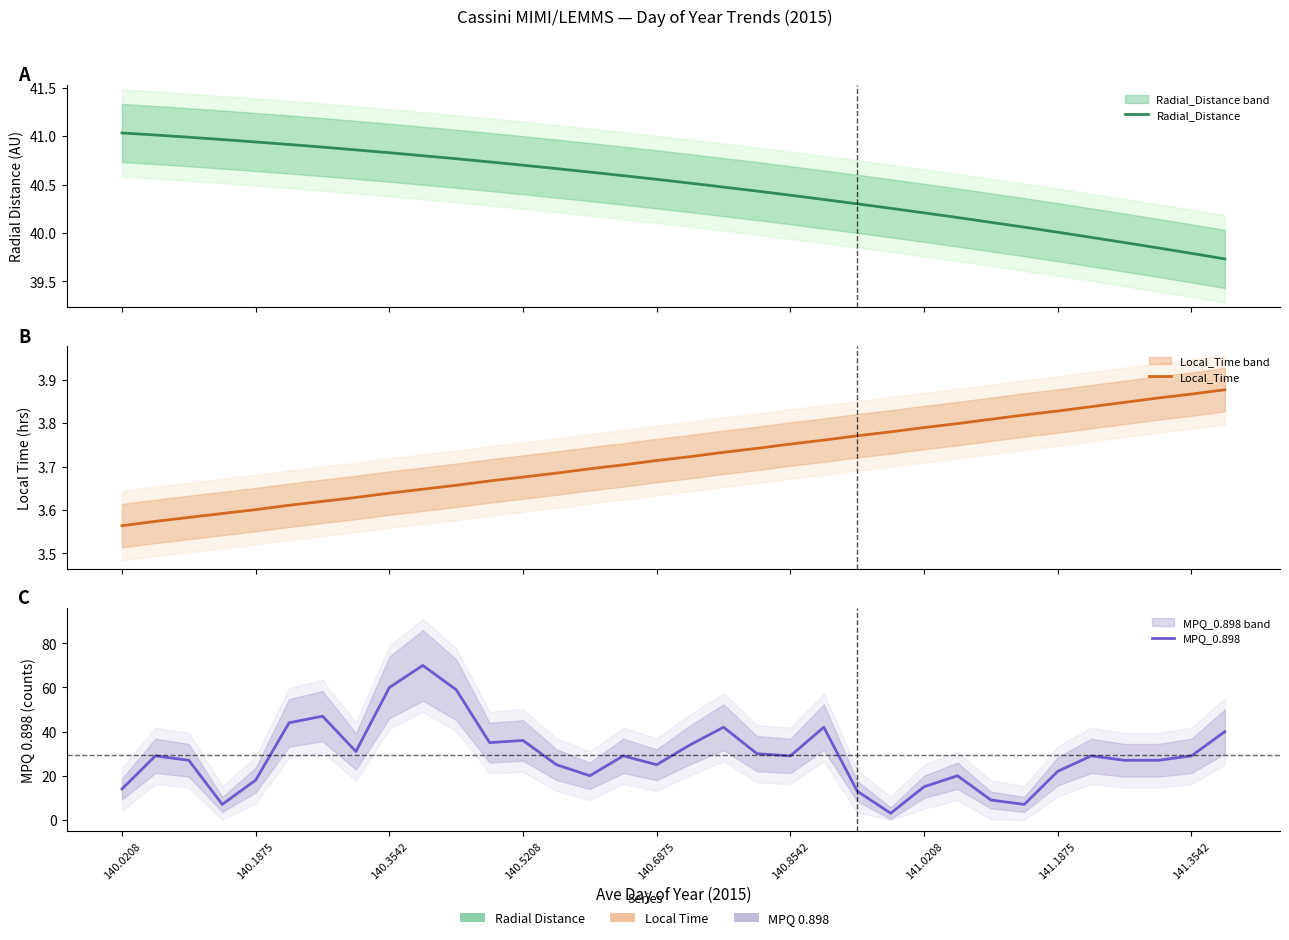

At which label does Radial_Distance first exceed 40?

140.0208